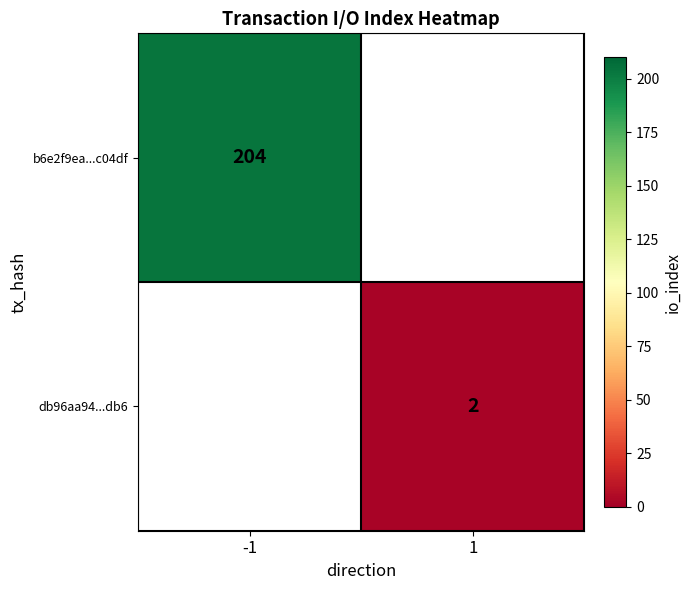

The db96aa94...db6 series shows 2 at 1. True or false?

True